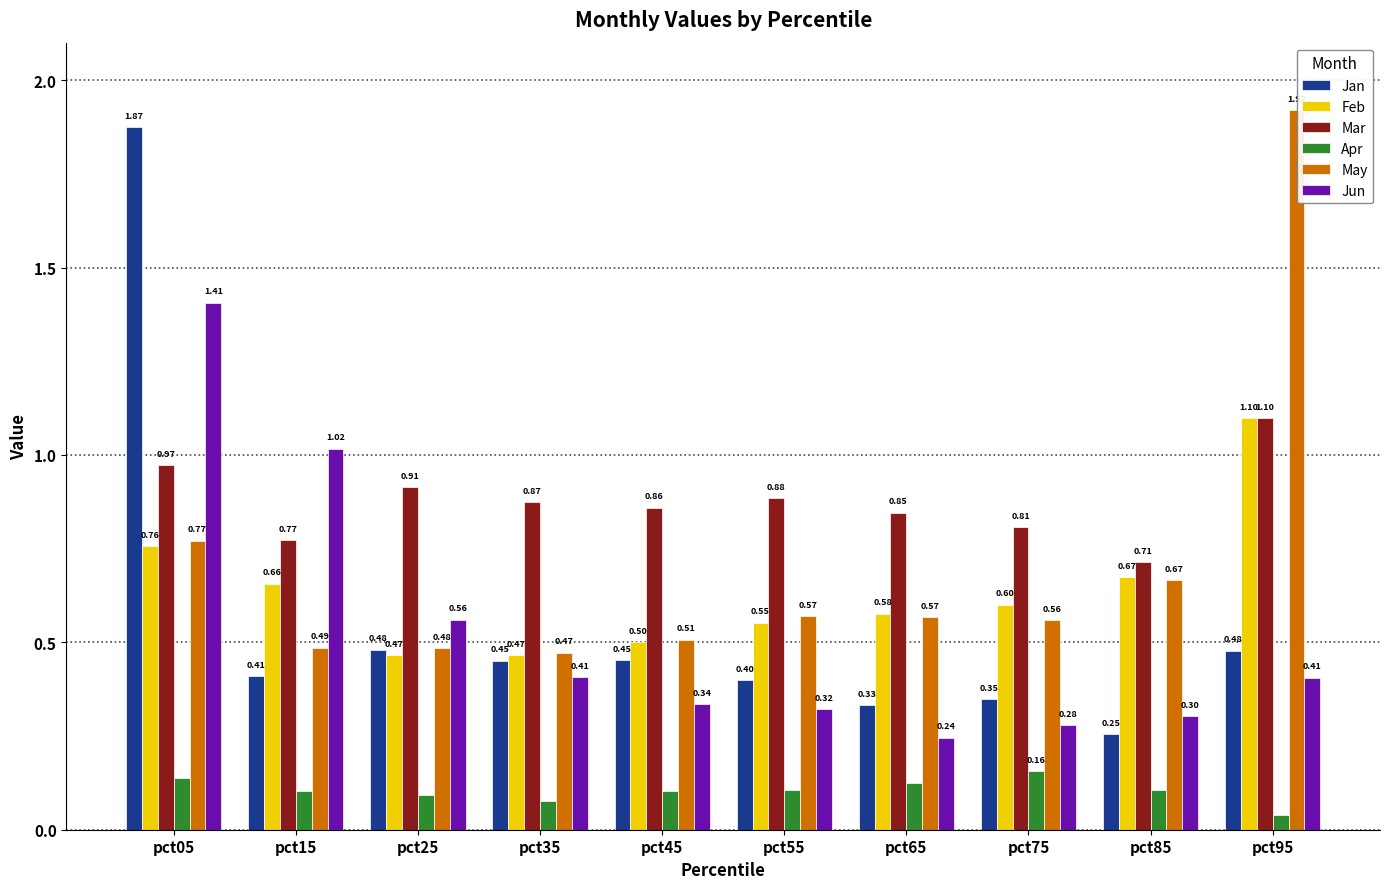

What is the difference between the highest and lowest values at pct85?

0.6